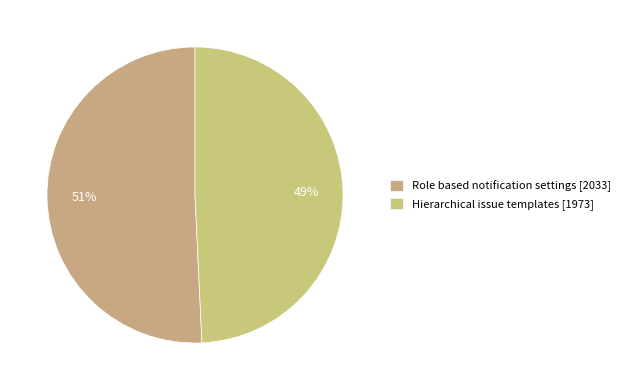

The Hierarchical issue templates slice represents 57% of the pie. True or false?

False